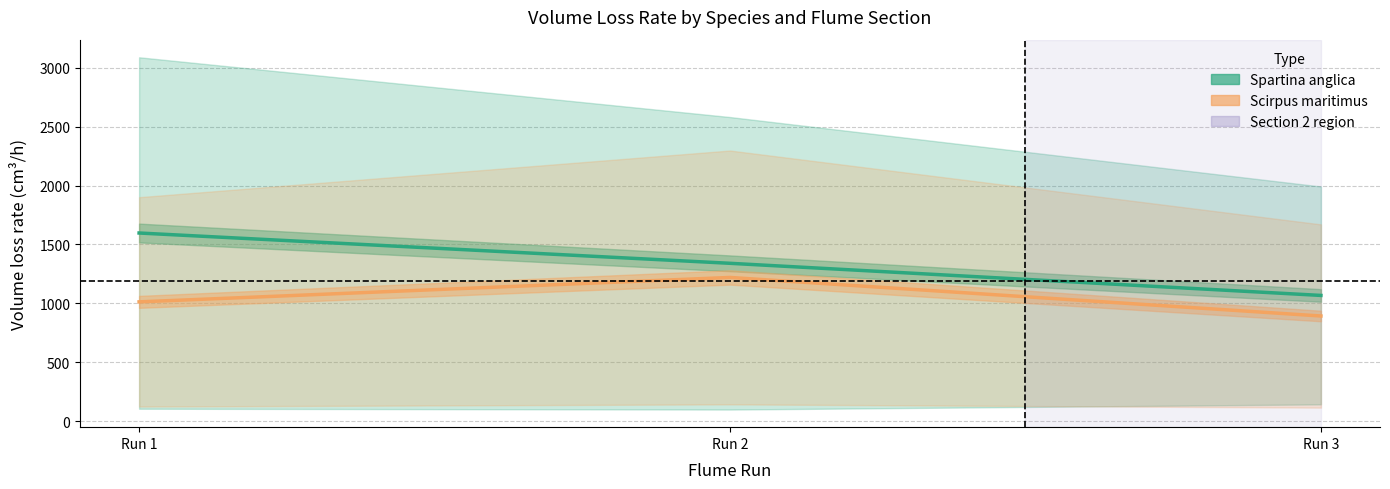

How many lines are shown in the chart?

2